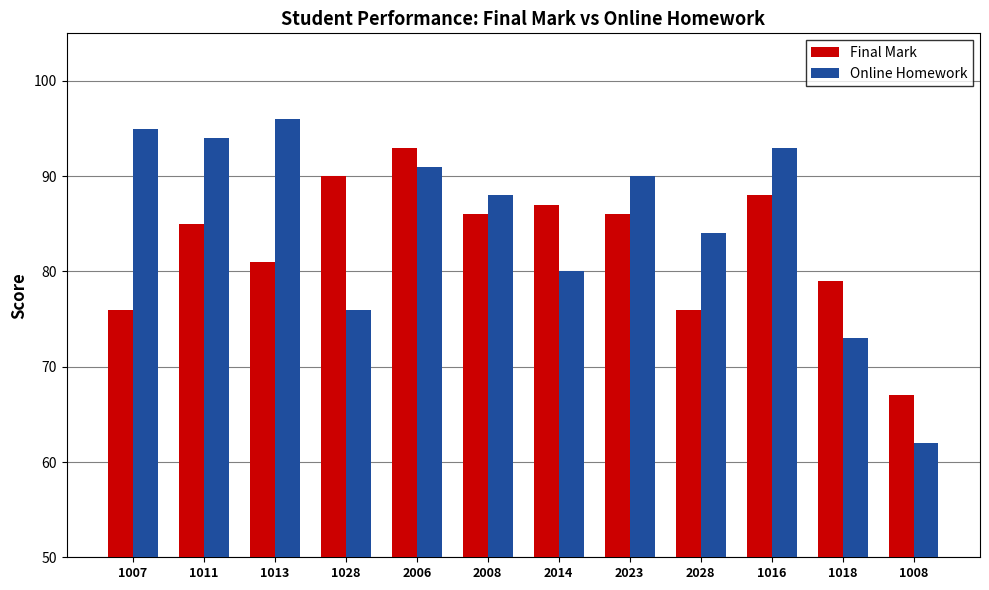

Reading right to left, list all the values displayed in this chart.

Final Mark: 67	79	88	76	86	87	86	93	90	81	85	76
Online Homework: 62	73	93	84	90	80	88	91	76	96	94	95